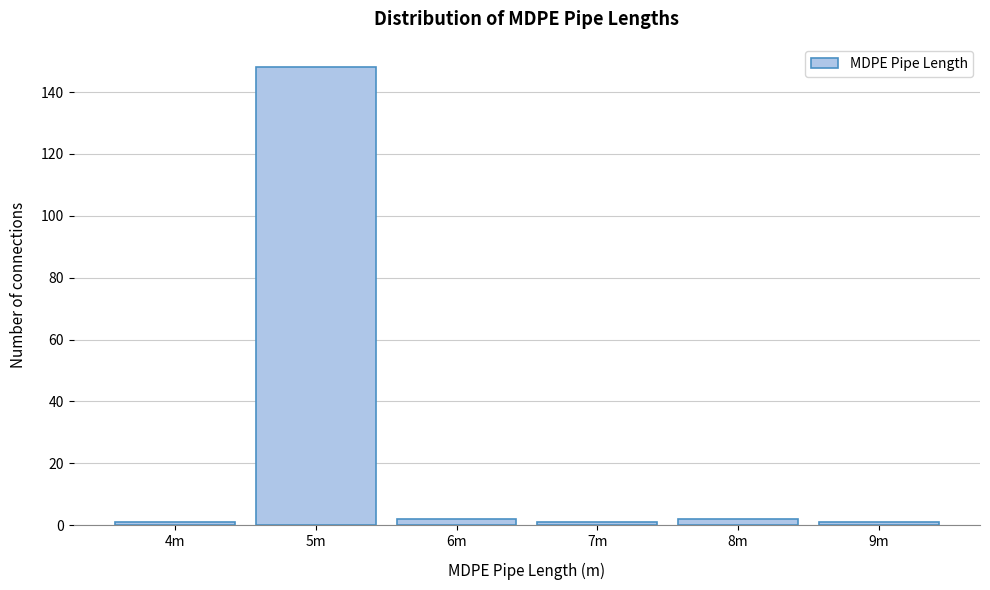

Reading right to left, what are all the values shown in this chart?

9m=1	8m=2	7m=1	6m=2	5m=148	4m=1